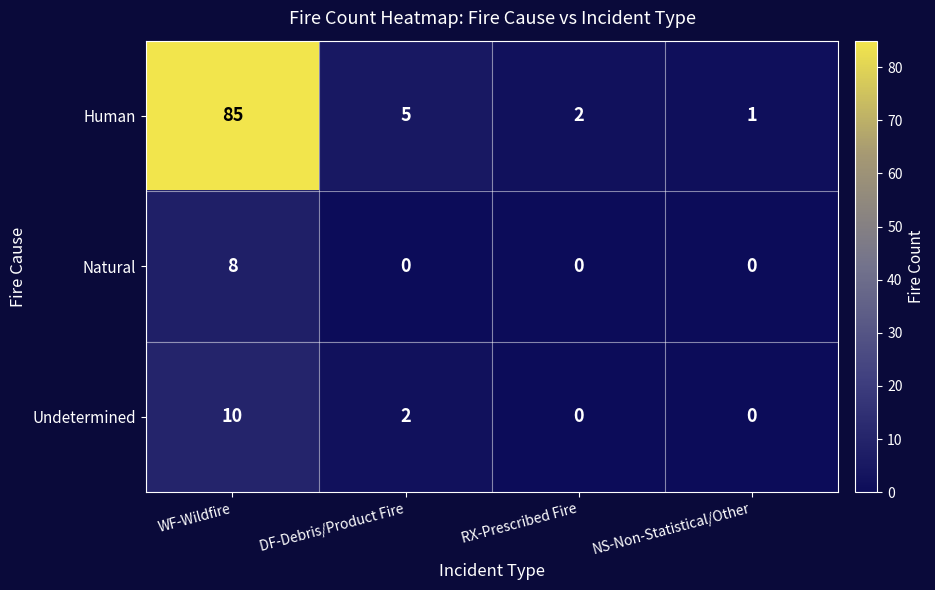

The Human series shows 2 at RX-Prescribed Fire. True or false?

True